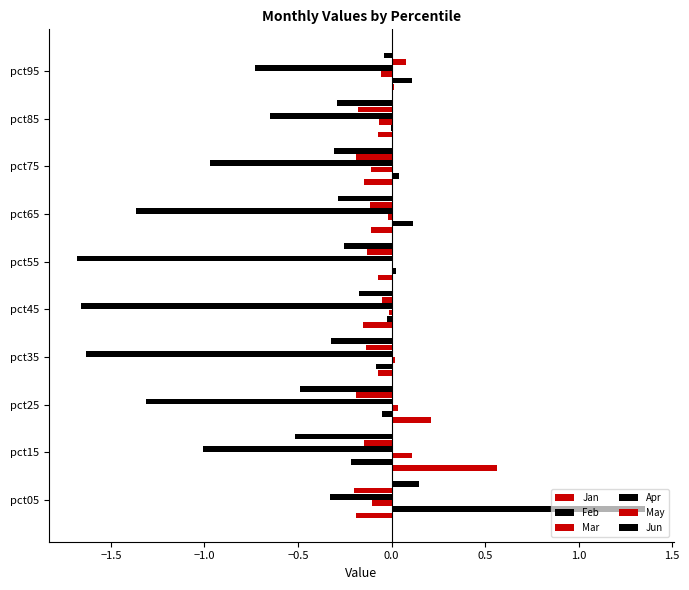

How many categories are shown in the chart?

10